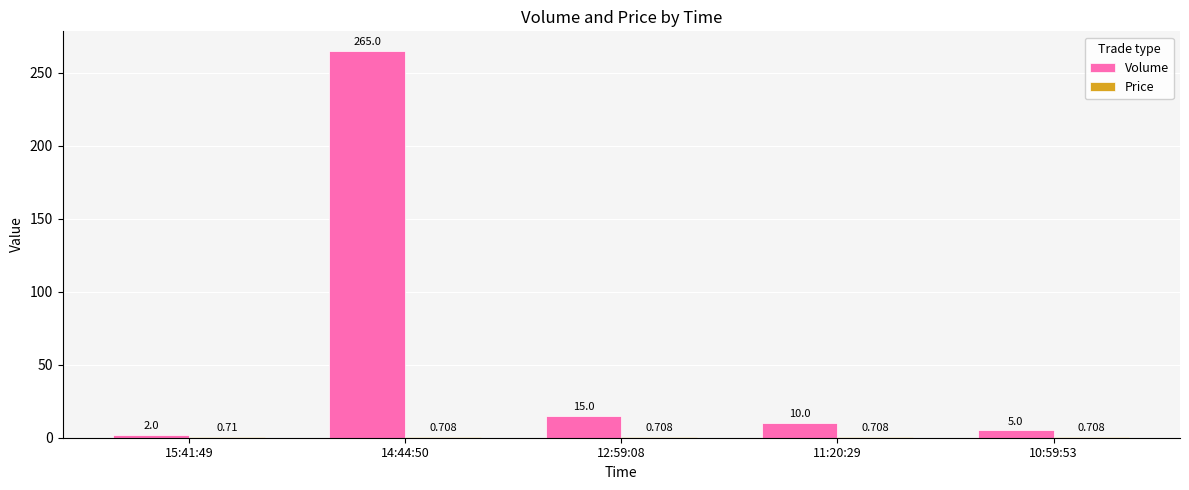

Which has a higher value, 12:59:08 or 14:44:50?

14:44:50